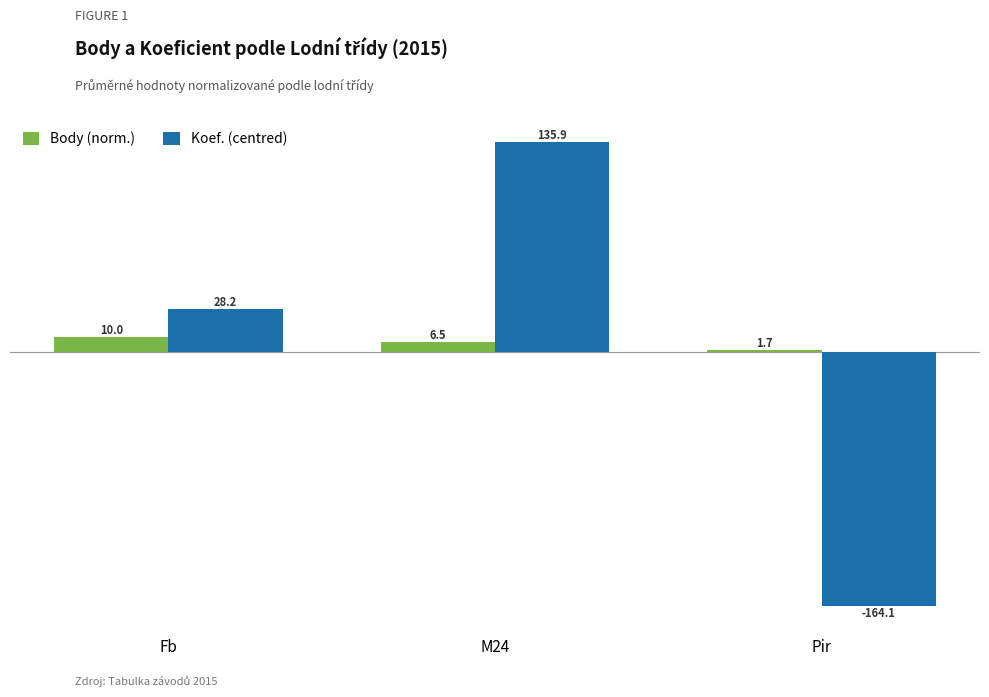

Is it true that Koef. (centred) equals 135.9 at M24?

True